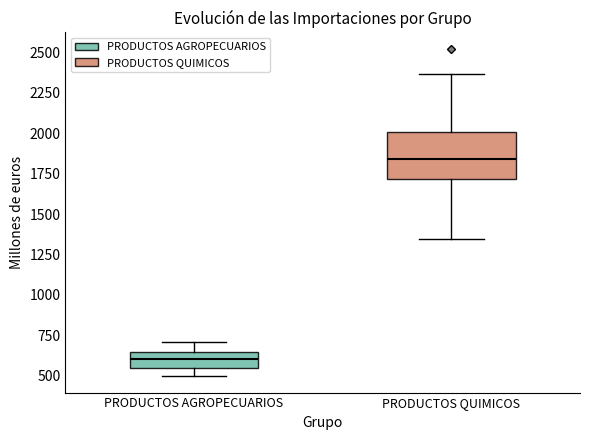

Which box has the highest median line?

PRODUCTOS QUIMICOS